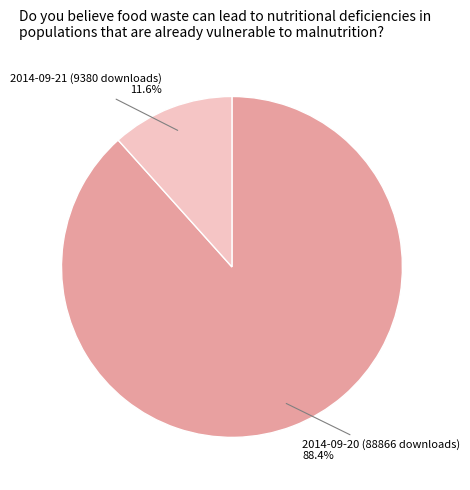

Which category has the biggest portion of the pie?

2014-09-20 (88866 downloads)